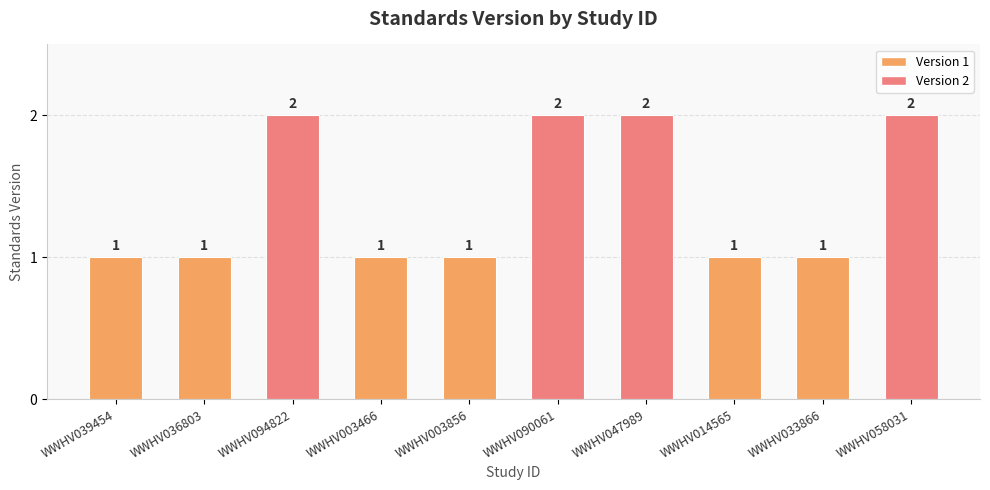

What is the change in value from WWHV003856 to WWHV047989?

+1